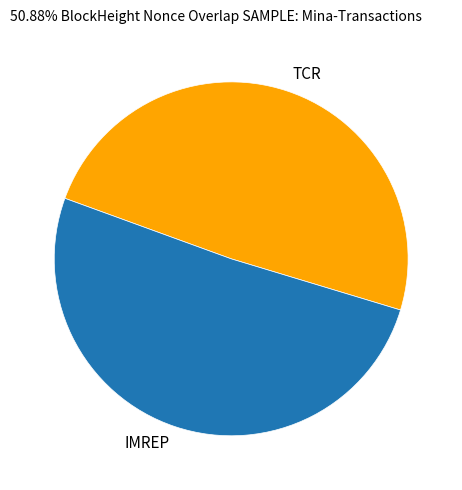

Does any single category account for the majority?

Yes